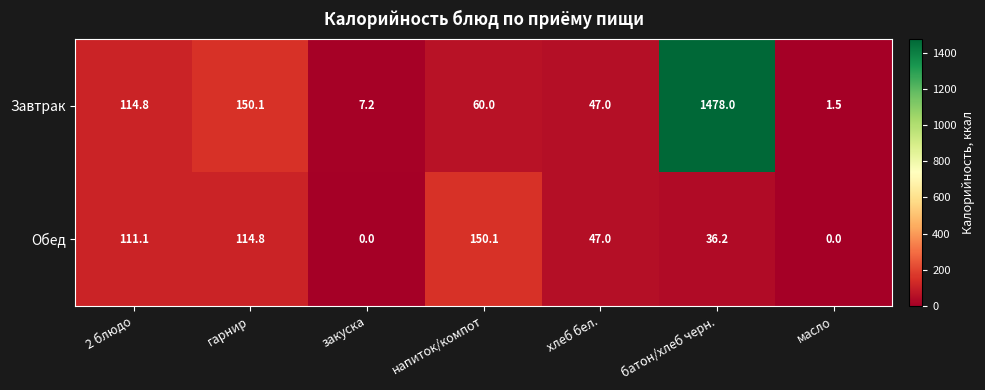

Reading right to left, list all the values displayed in this chart.

Завтрак: 1.5	1478.0	47.0	60.0	7.2	150.1	114.8
Обед: 0.0	36.2	47.0	150.1	0.0	114.8	111.1